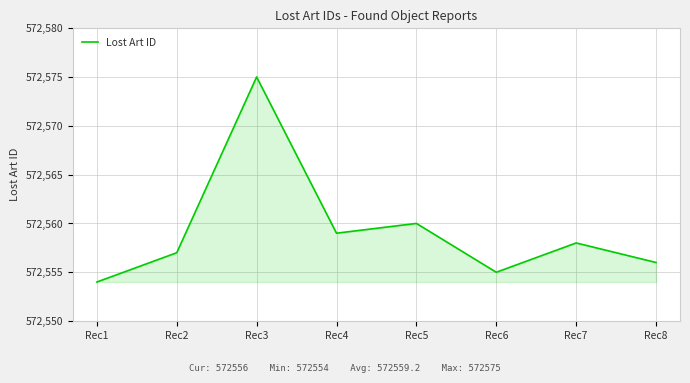

What is the average value?

572559